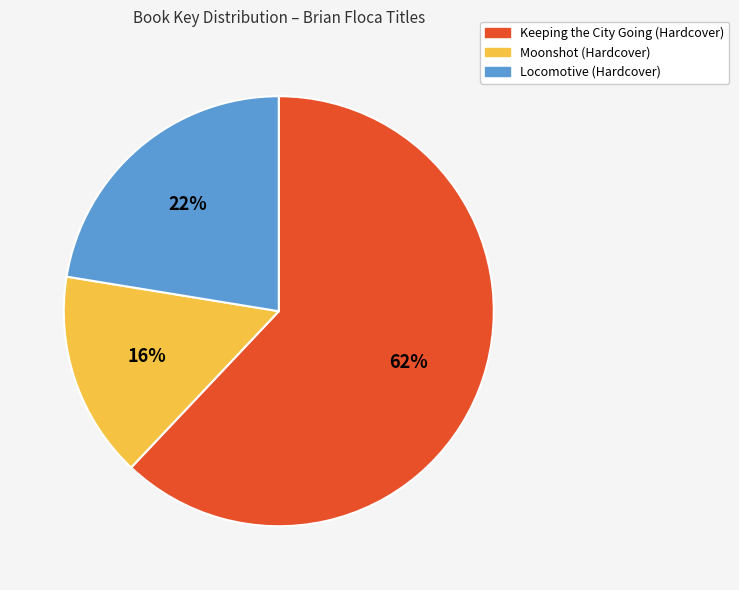

Rank the categories by value from highest to lowest.

Keeping the City Going (Hardcover), Locomotive (Hardcover), Moonshot (Hardcover)